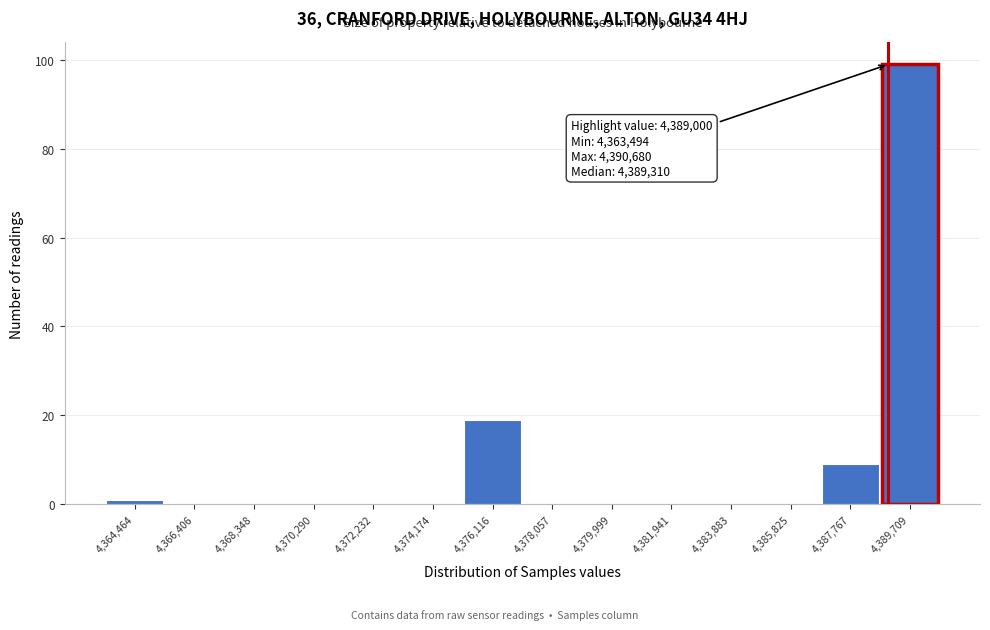

Which range on the x-axis has the tallest bar?

4388800 to 4390600